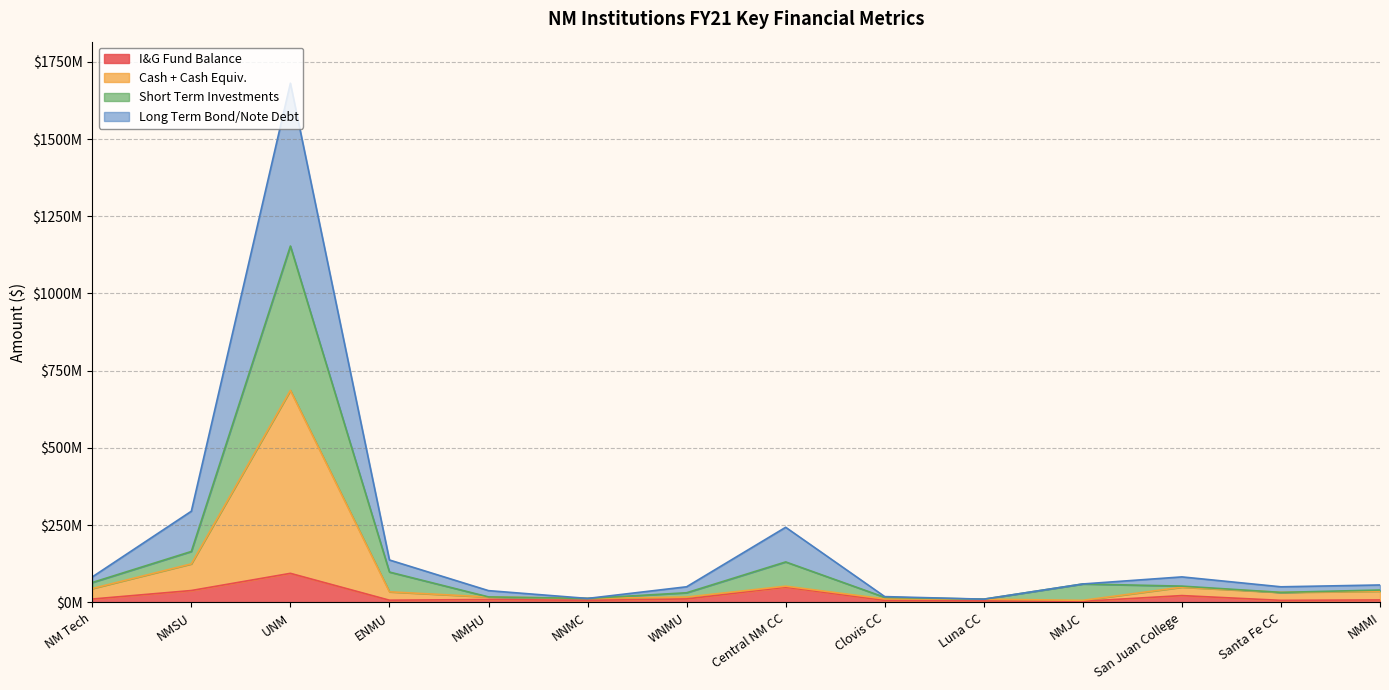

Read the Cash + Cash Equiv. value at Santa Fe CC.

32683883